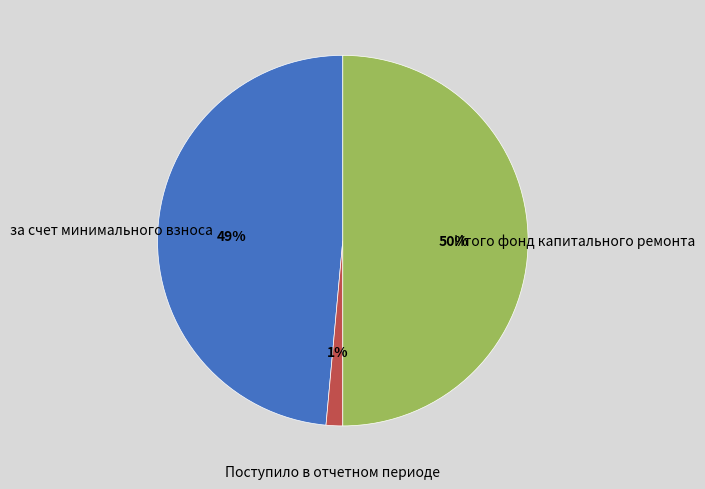

Do за счет минимального взноса and Итого фонд капитального ремонта together represent more than half of the pie?

Yes